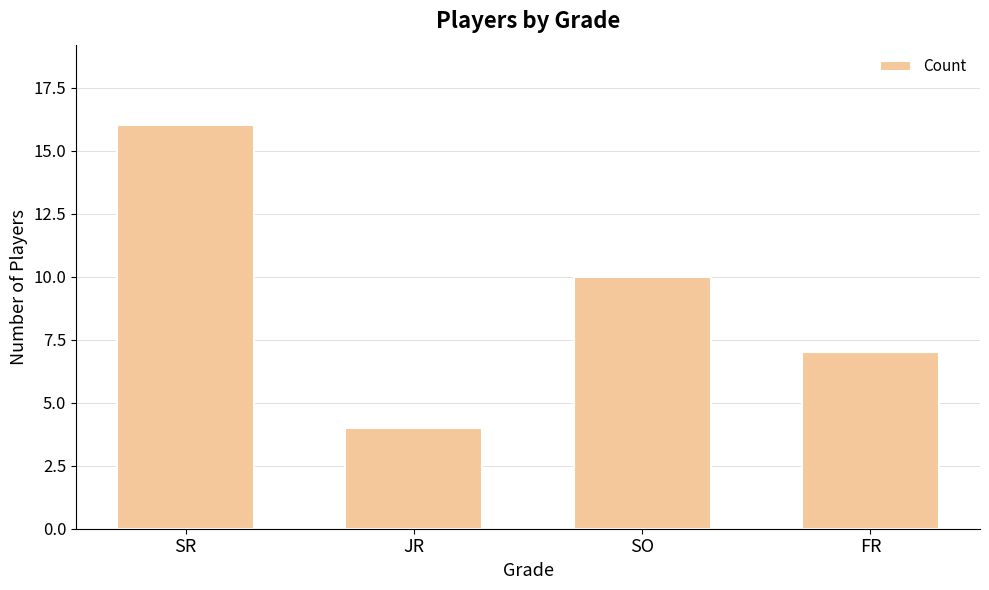

What is the change in value from SR to SO?

-6